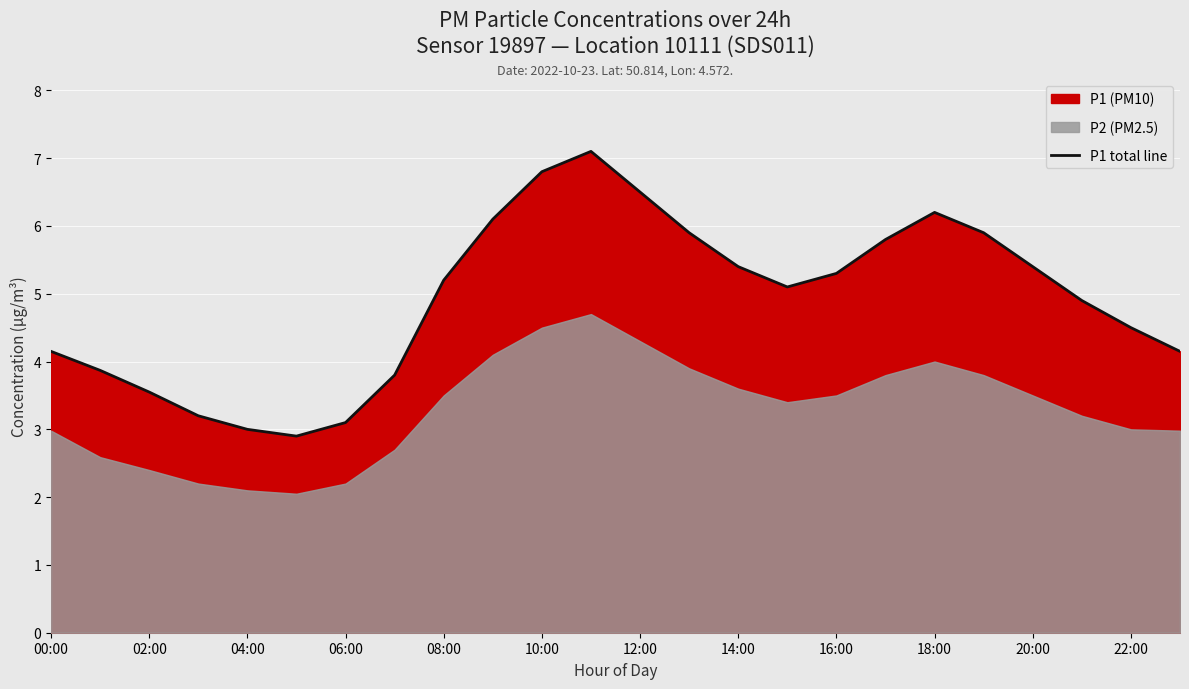

Reading left to right, transcribe all the data shown in this chart.

4.2	3.9	3.5	3.2	3.0	2.9	3.1	3.8	5.2	6.1	6.8	7.1	6.5	5.9	5.4	5.1	5.3	5.8	6.2	5.9	5.4	4.9	4.5	4.2